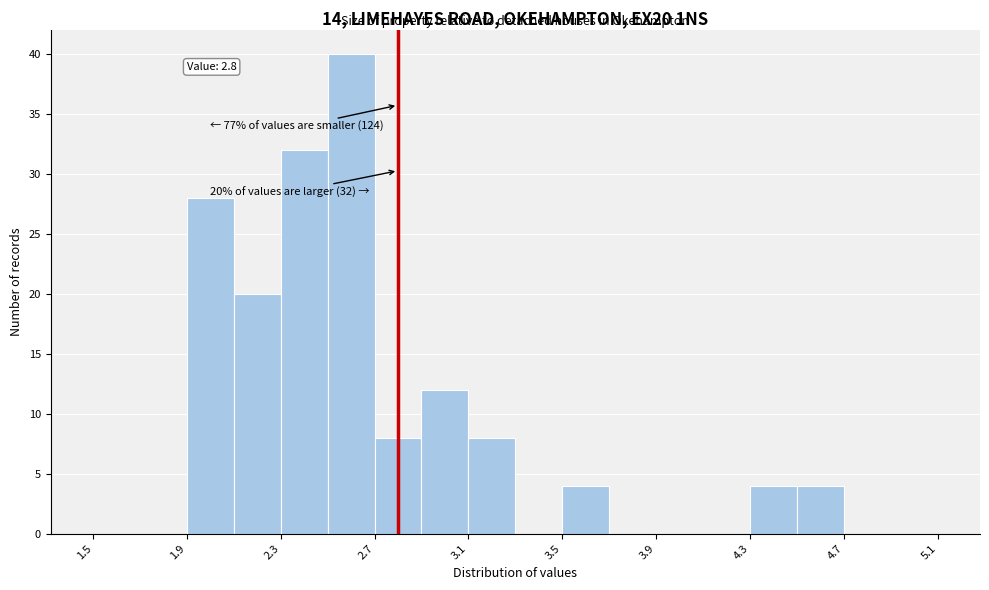

Over which range of the x-axis is the bar tallest?

2.5 to 2.7